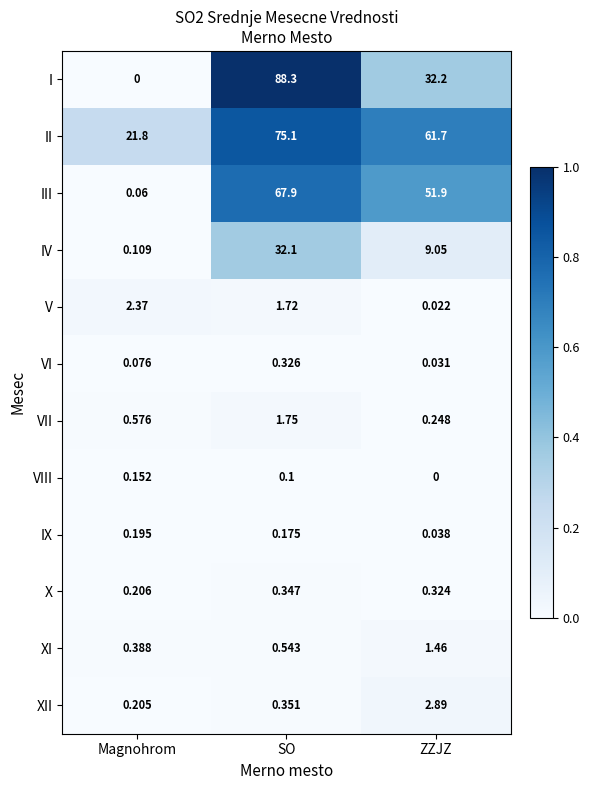

List the series in order of their peak value, highest first.

I, II, III, IV, XII, V, VII, XI, X, VI, IX, VIII